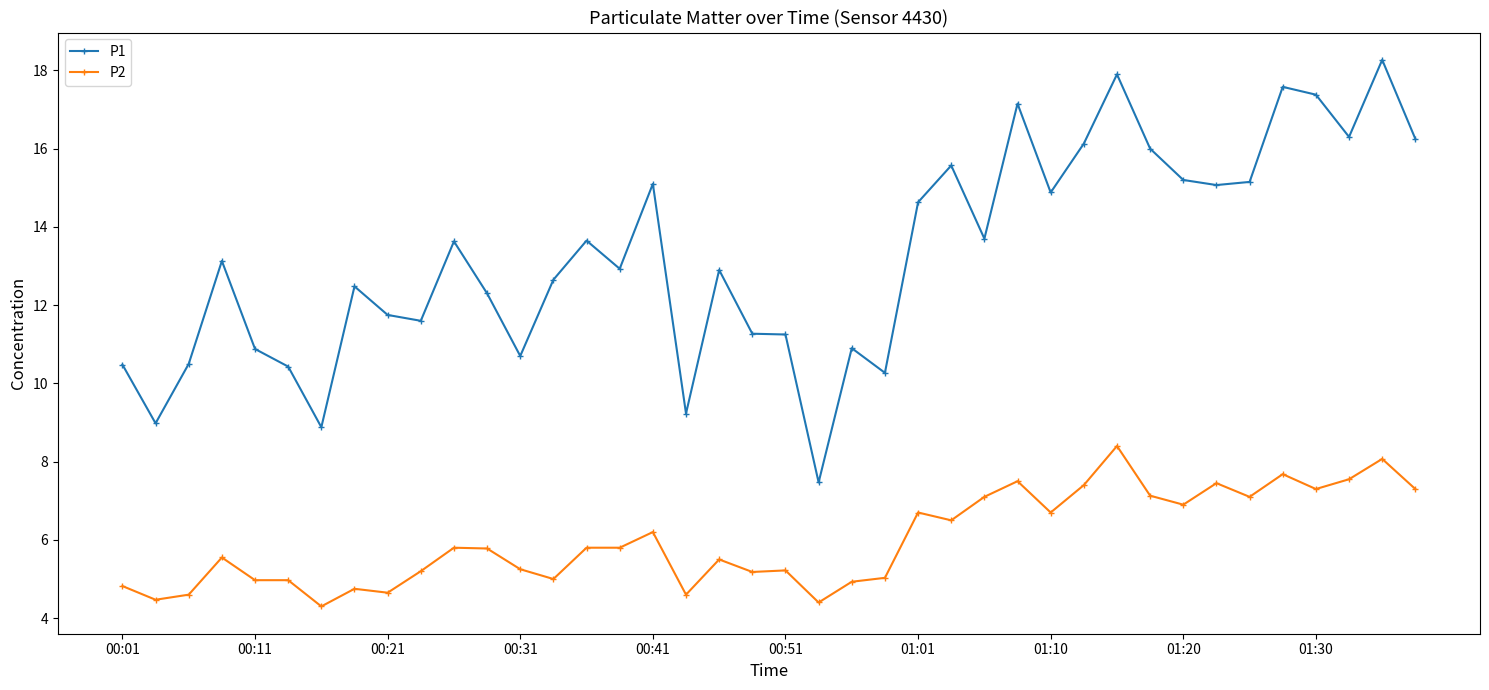

True or false: P1 and P2 cross at least once.

False